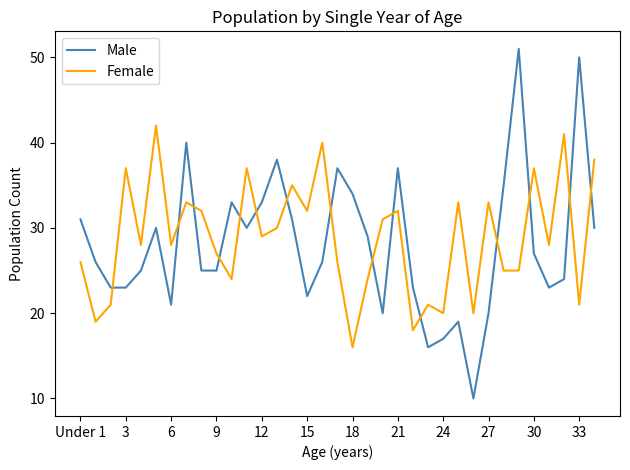

How many intersections are there between Female and Male?

15